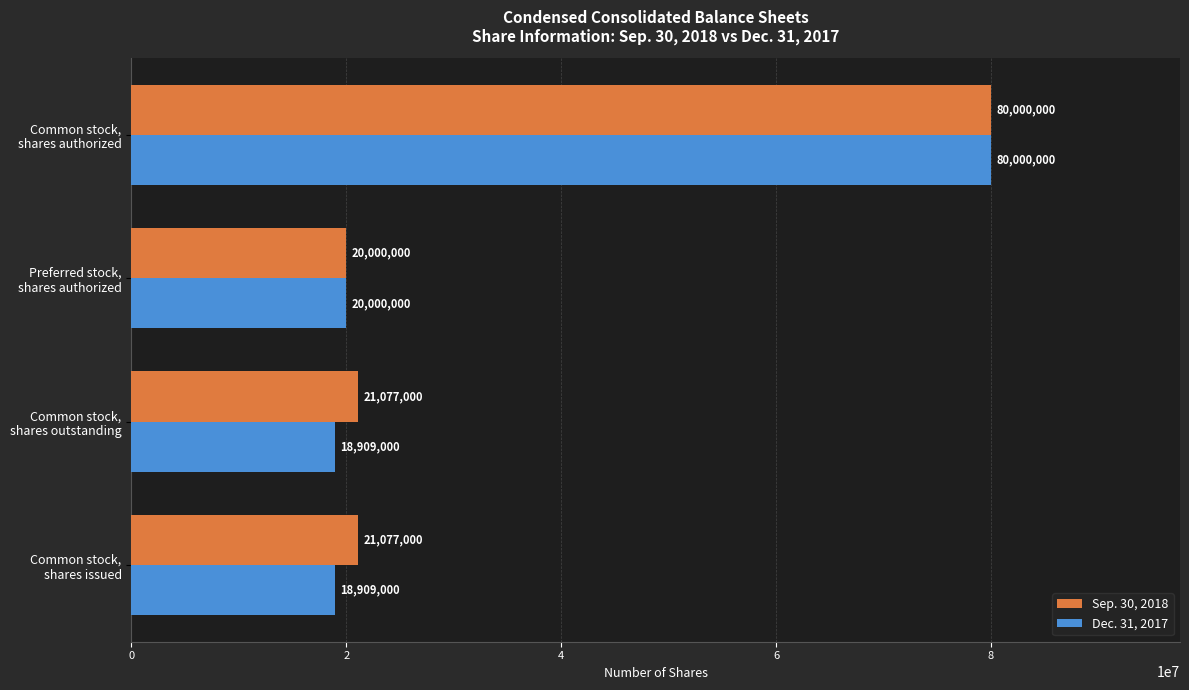

Which series has the widest spread of values?

Dec. 31, 2017